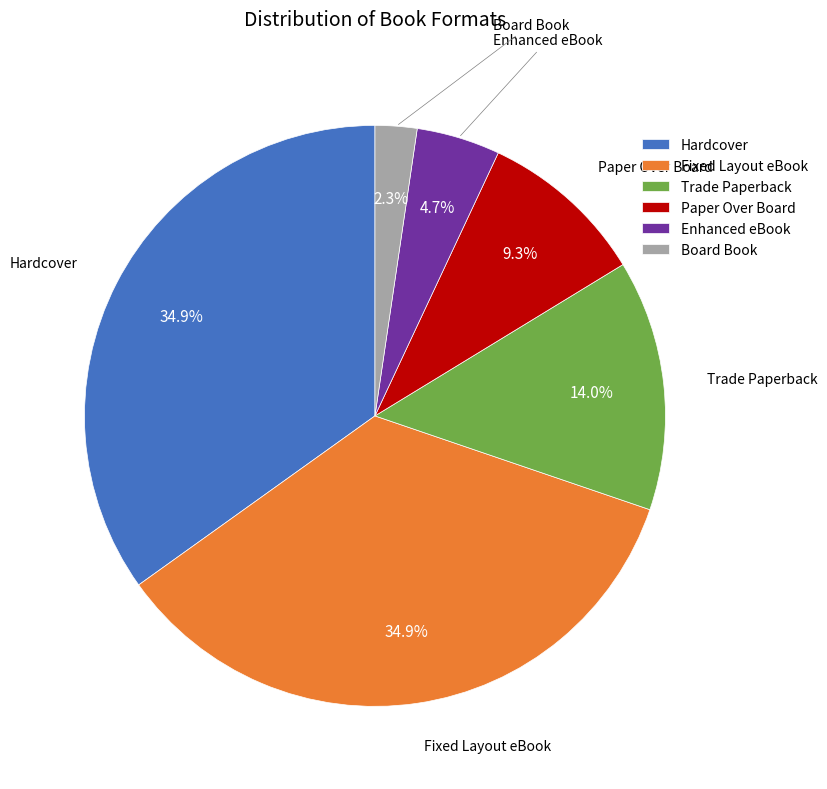

Does any single category account for the majority?

No